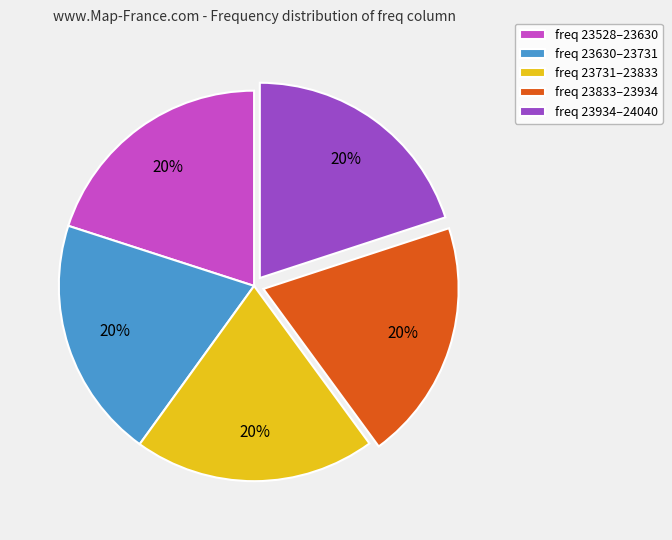

To the nearest percent, what portion does freq 23528–23630 represent?

20%